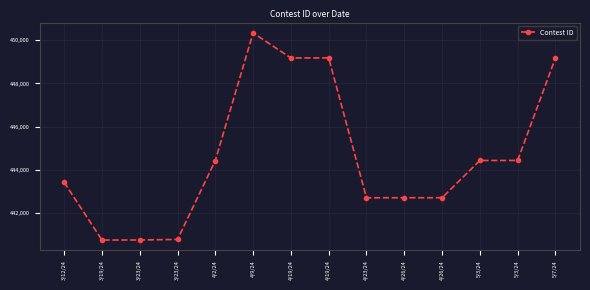

At which label does the data first exceed 444420?

4/9/24